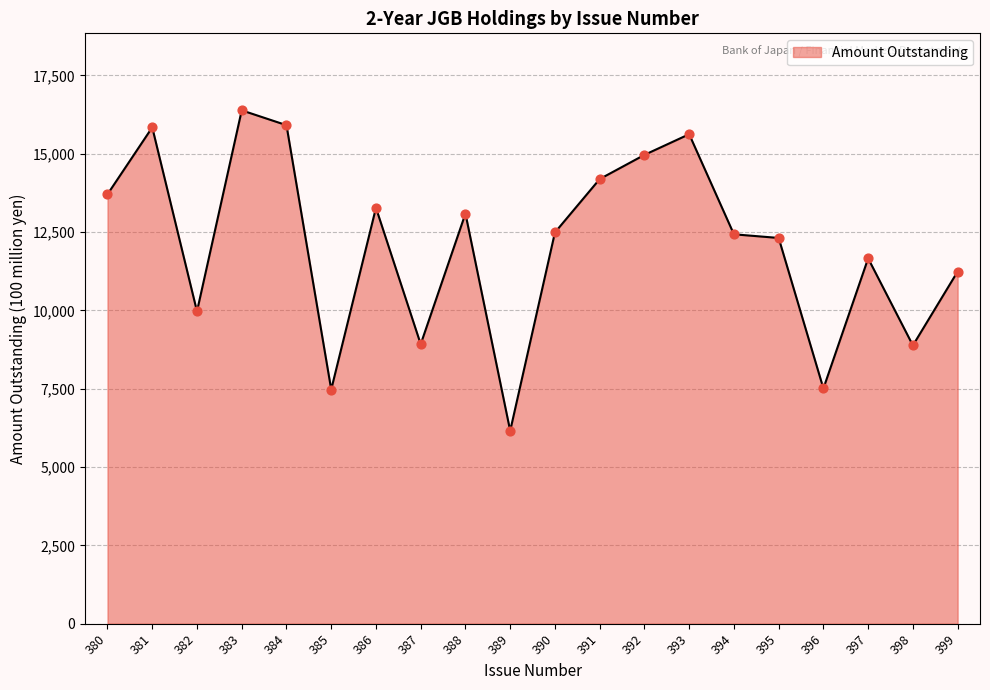

Between 396 and 387, which is larger?

387